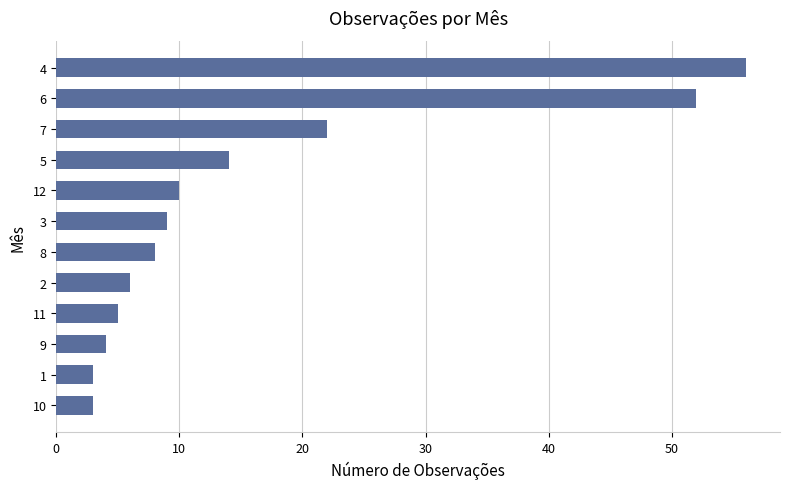

At which label is the value closest to 29?

7